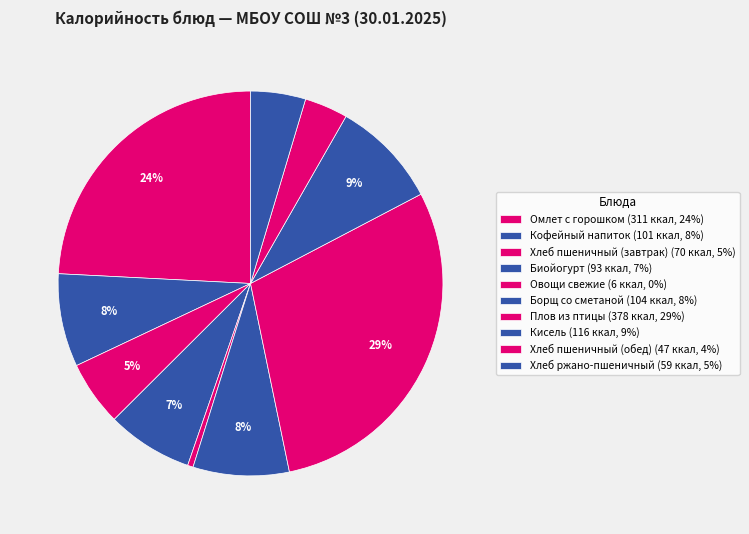

Is Плов из птицы the majority of the pie?

No